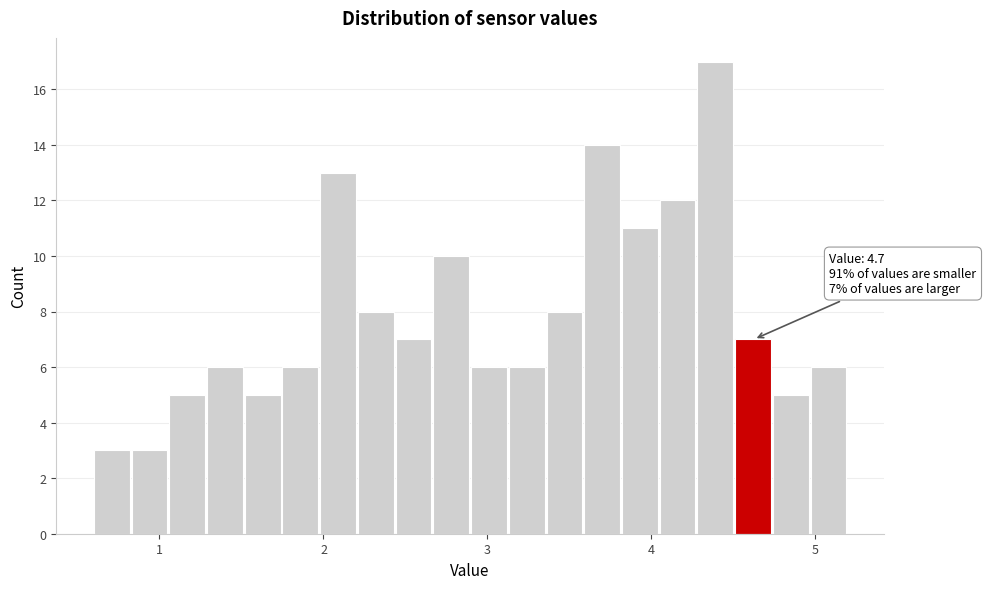

Read against the x-axis, roughly where is the centre of the tallest bar?

4.4